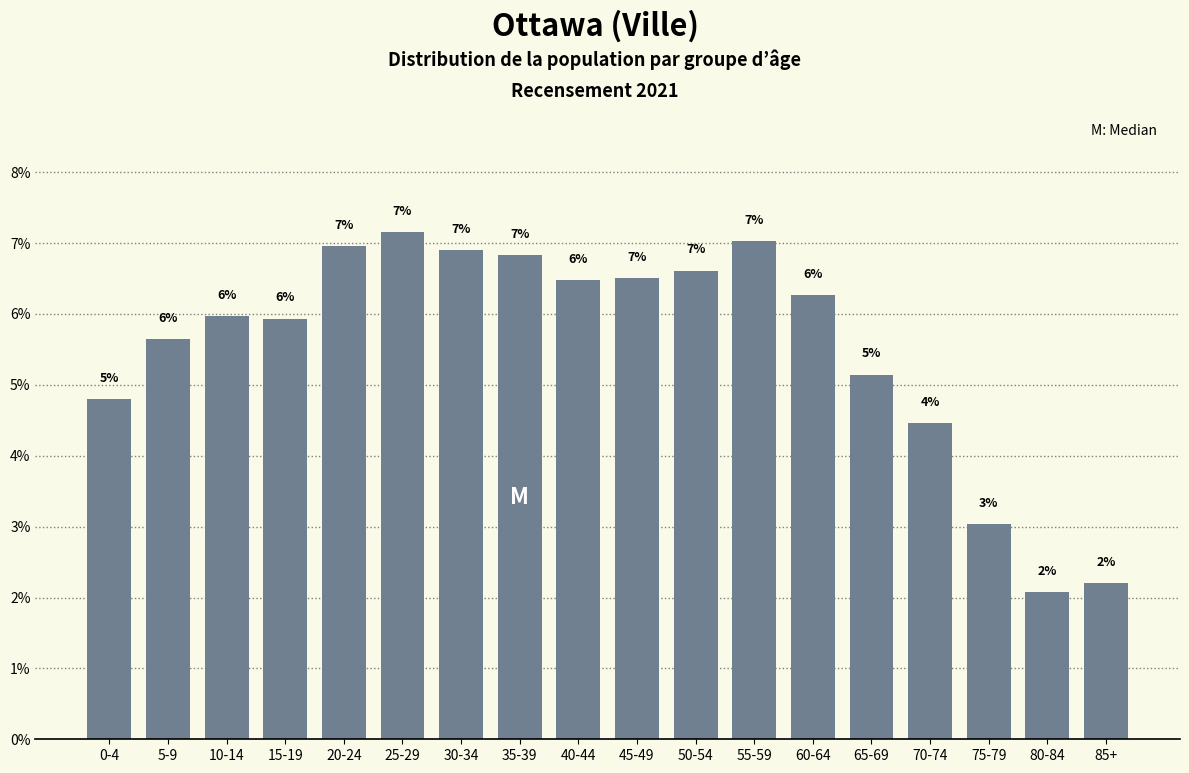

What is the sum of all values?

100.0